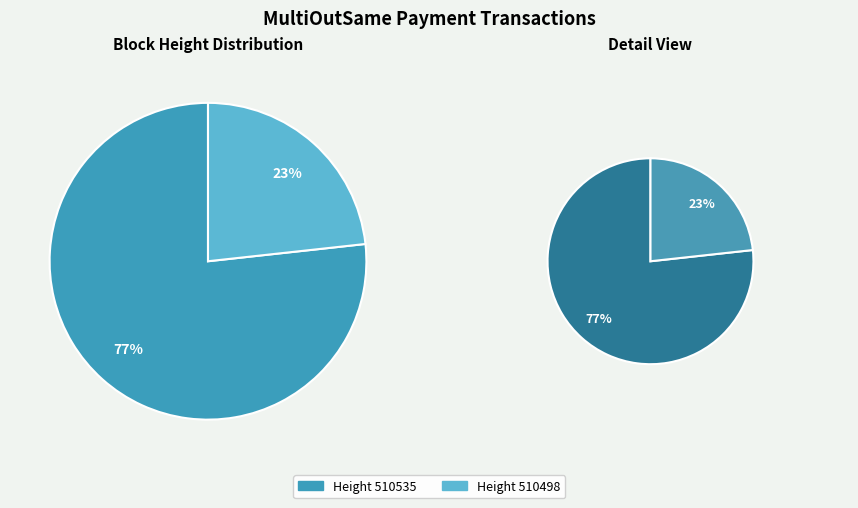

To the nearest percent, what percentage of the pie is 510498?

23%